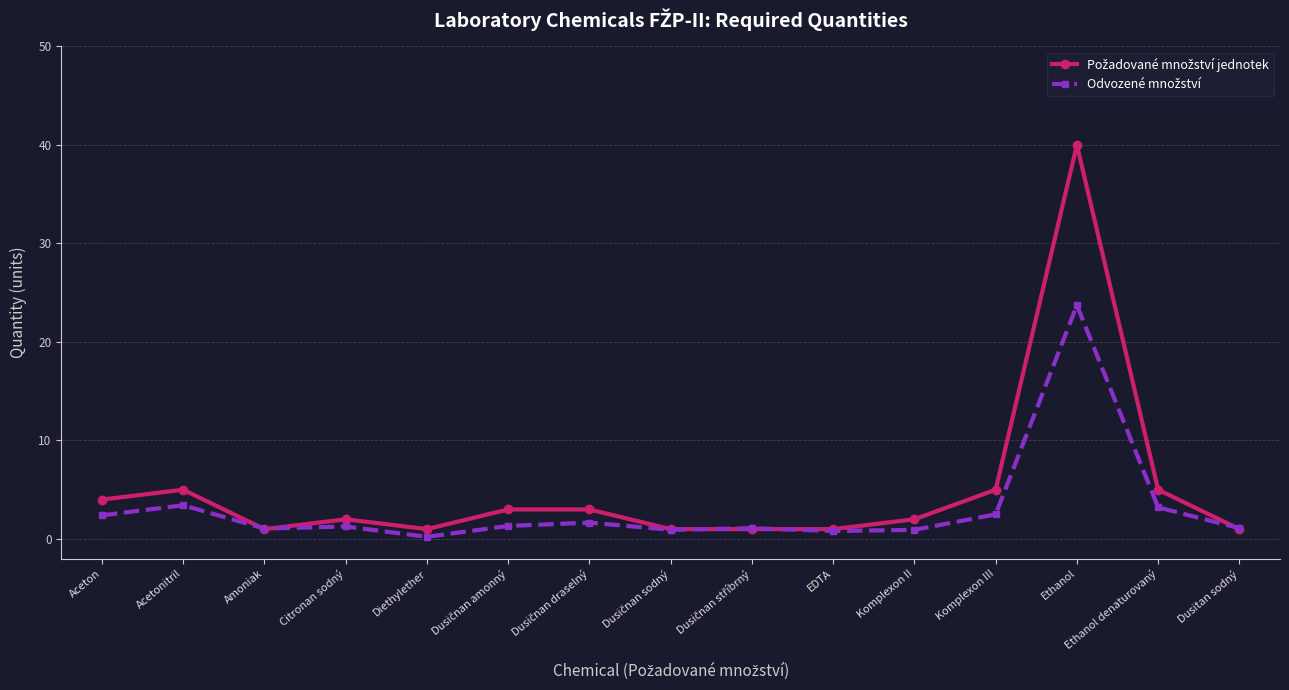

Which category has the highest value across all series?

Ethanol